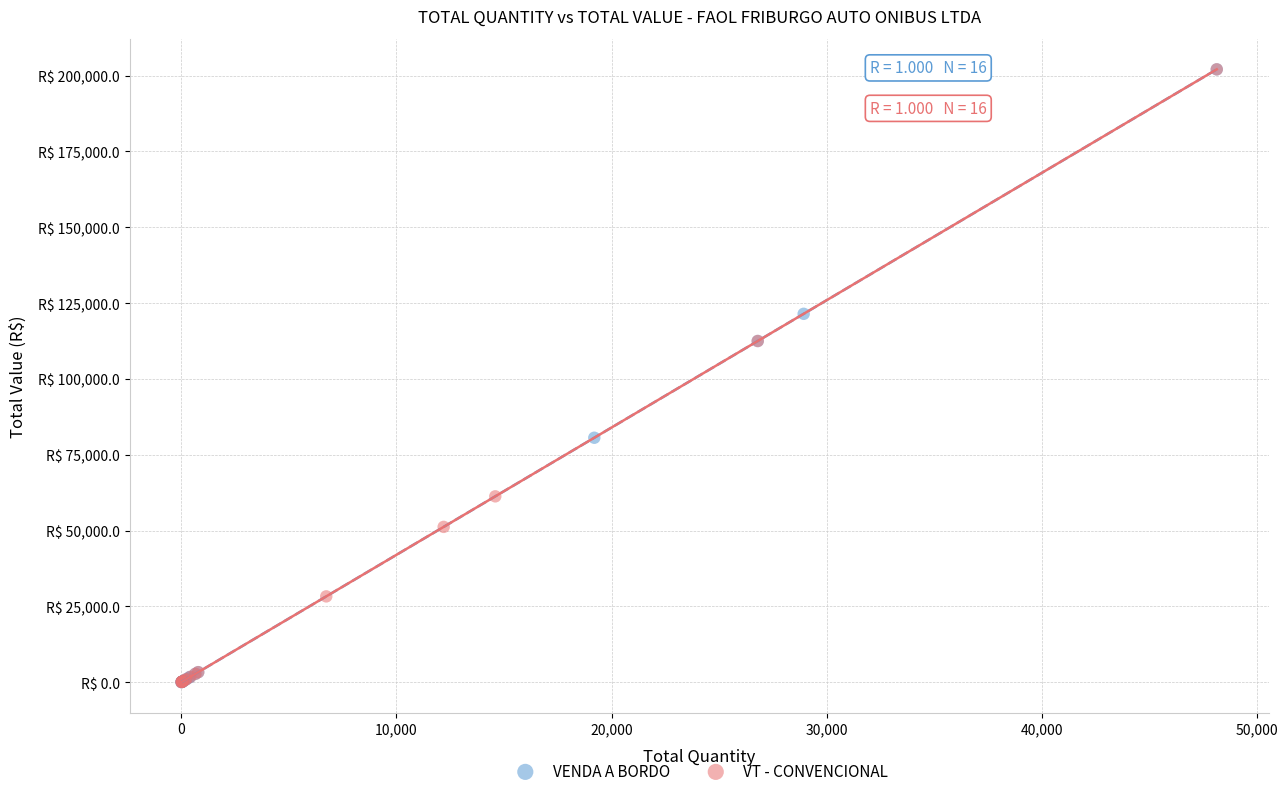

What are all the series names shown in the legend?

VENDA A BORDO, VT - CONVENCIONAL